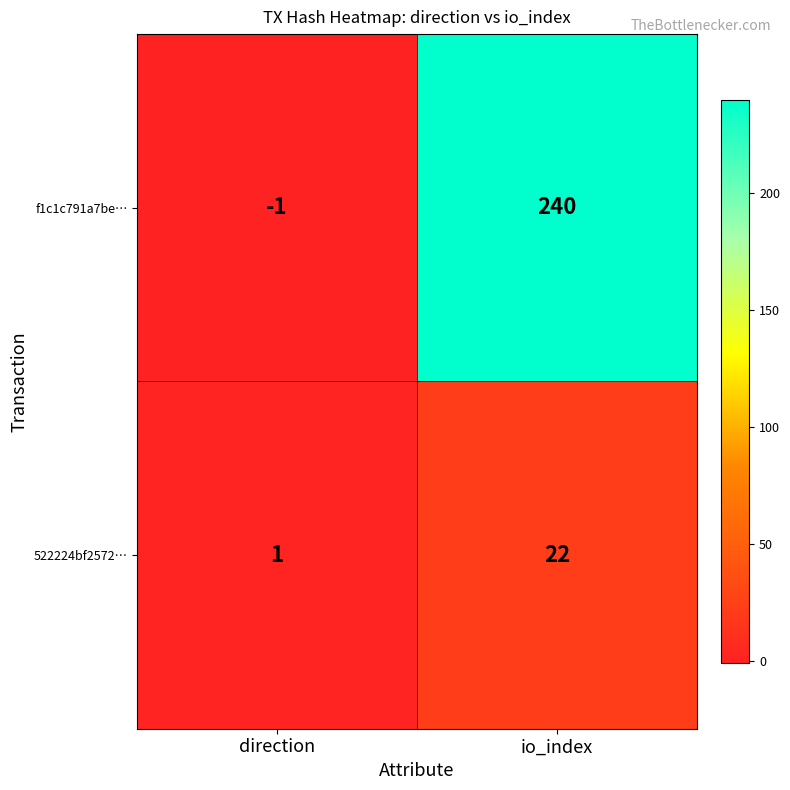

At io_index, list the series in order from largest to smallest.

f1c1c791a7be…, 522224bf2572…